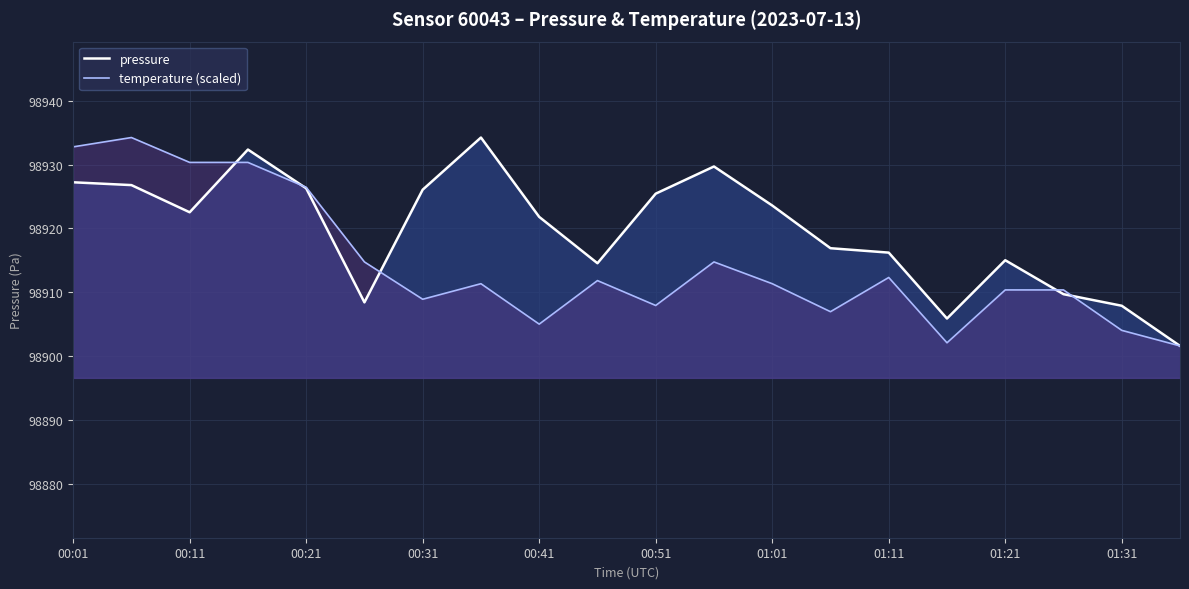

At how many categories does at least one series exceed 98906?

18